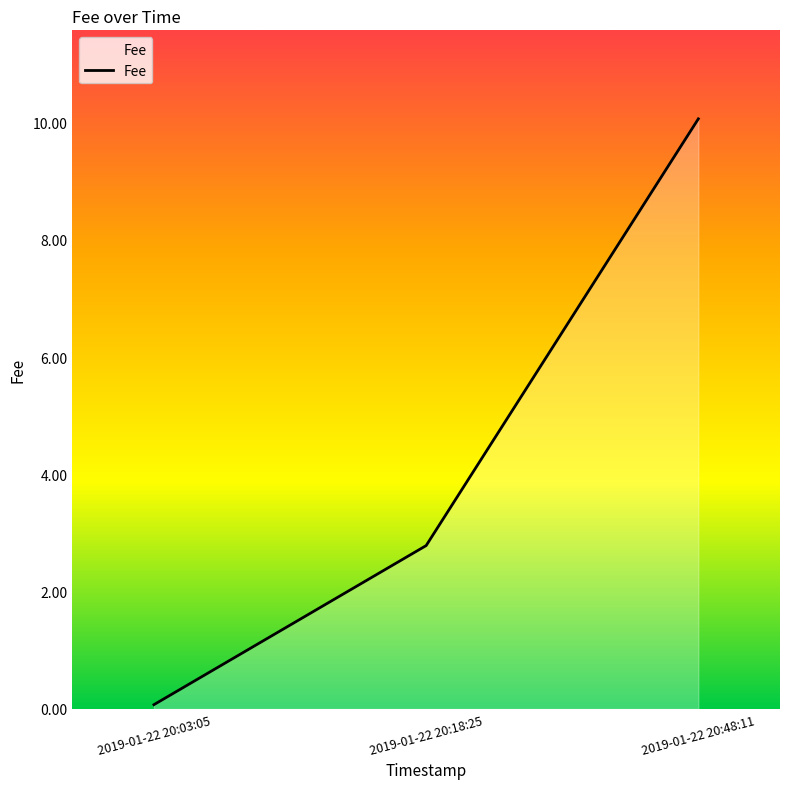

What position from the left is 2019-01-22 20:48:11?

3